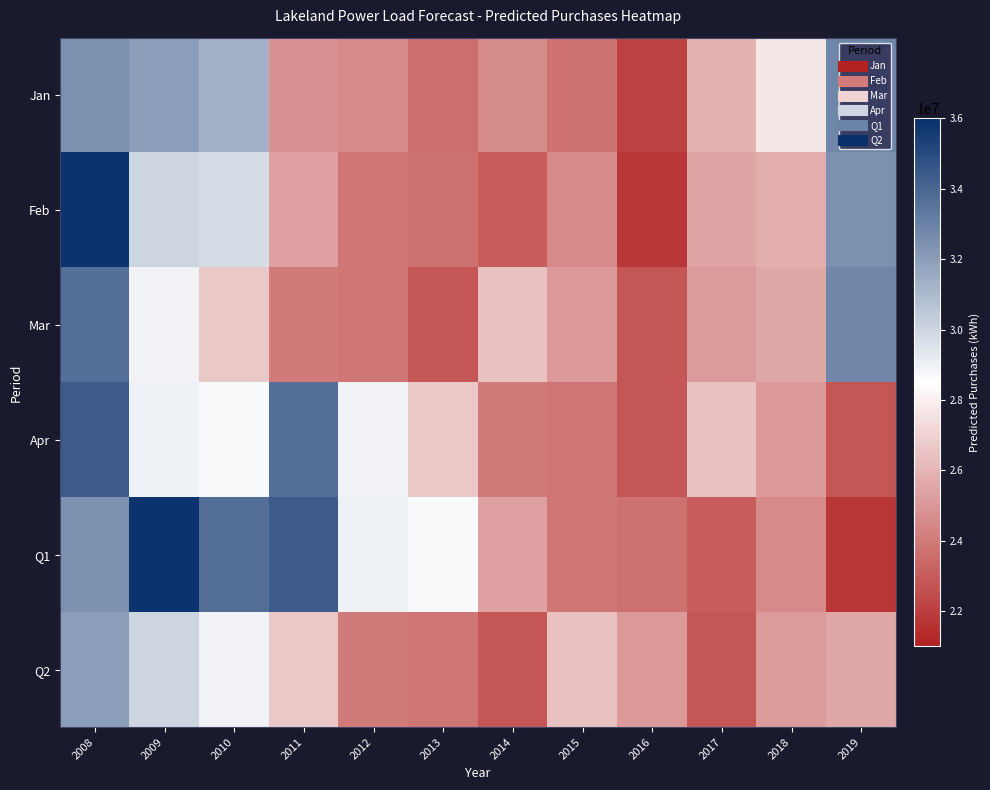

At 2010, list the series in order from largest to smallest.

Q1, Jan, Feb, Q2, Apr, Mar